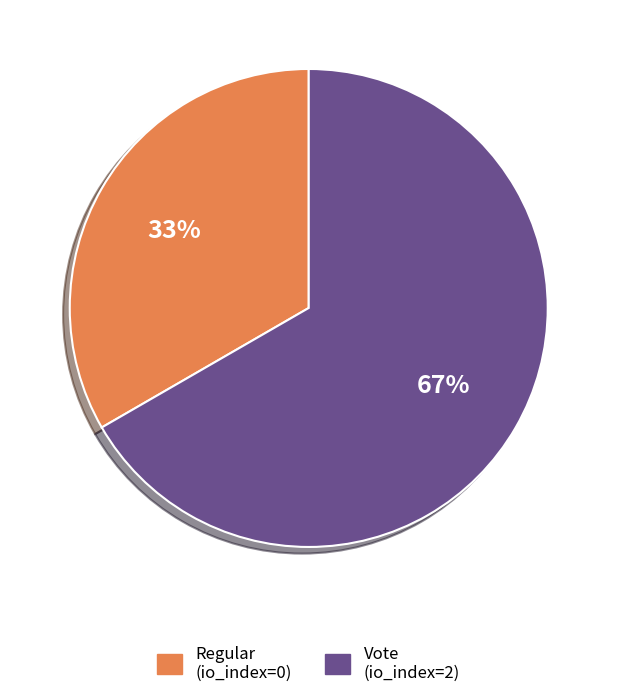

What percentage is the Vote slice, to the nearest percent?

67%